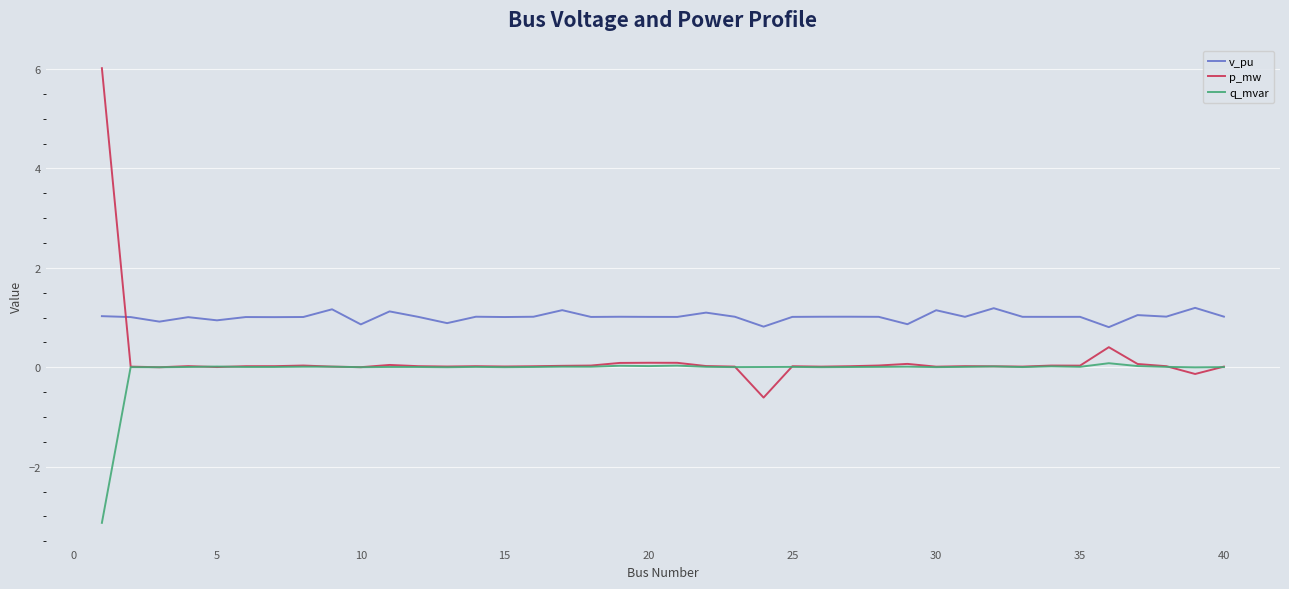

Which series has the widest spread of values?

p_mw